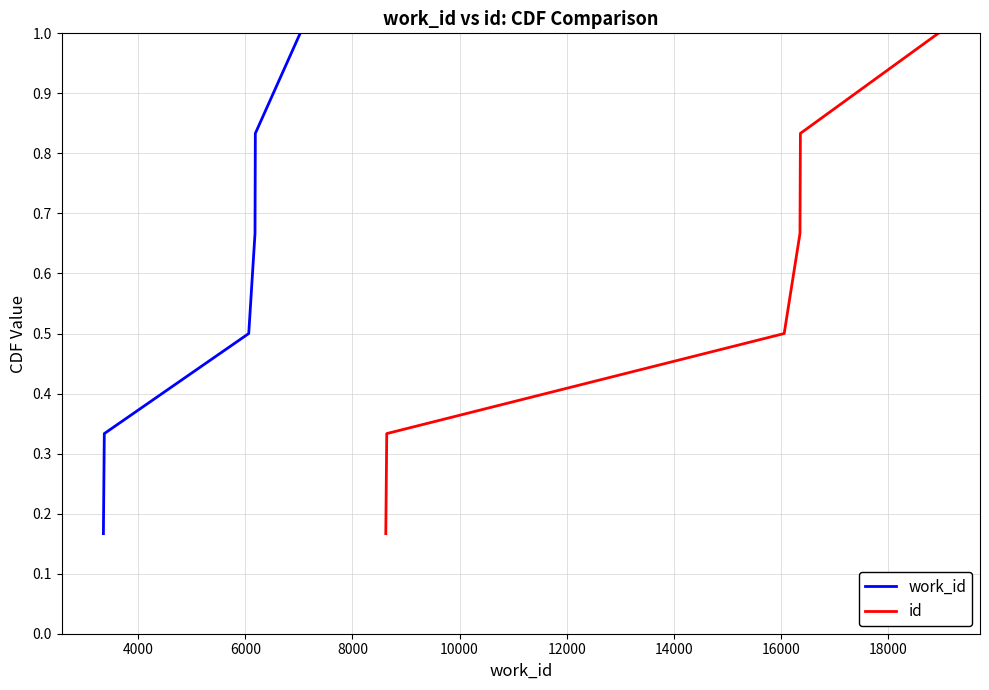

Between 4000 and 12000, which series saw the biggest shift?

work_id